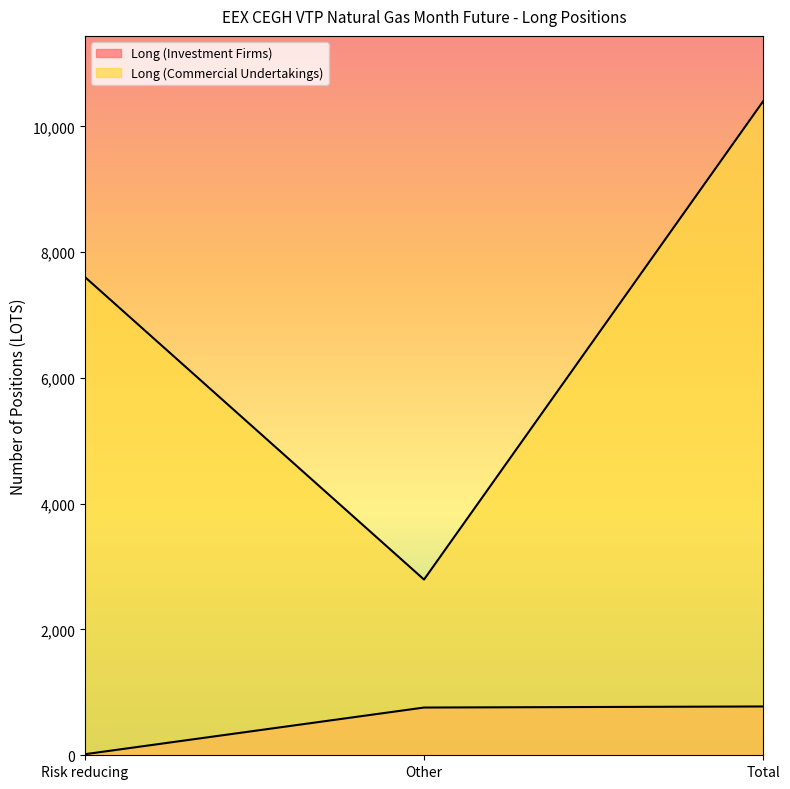

Is the value of Long (Commercial Undertakings) at Risk reducing greater than the value of Long (Investment Firms) at Other?

Yes